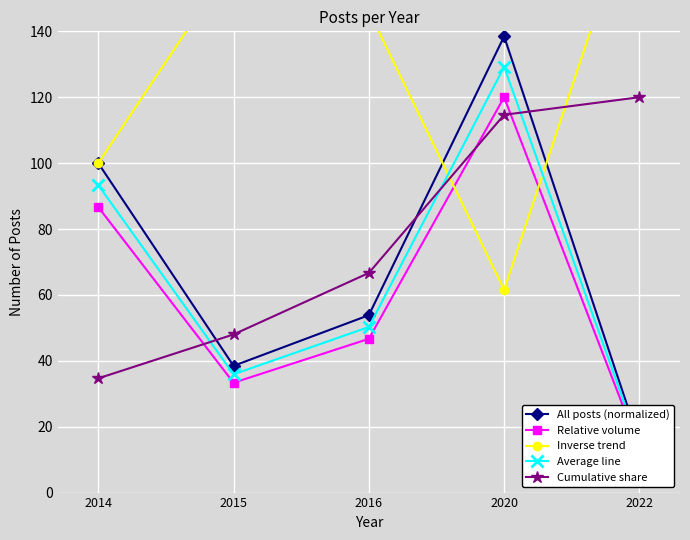

True or false: Relative volume and All posts (normalized) cross at least once.

False